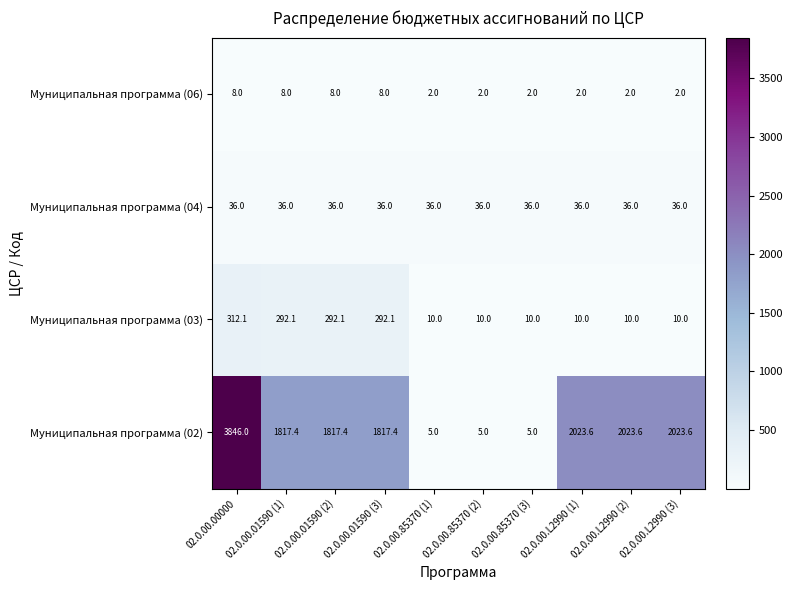

What is the minimum value shown in the chart?

2.0